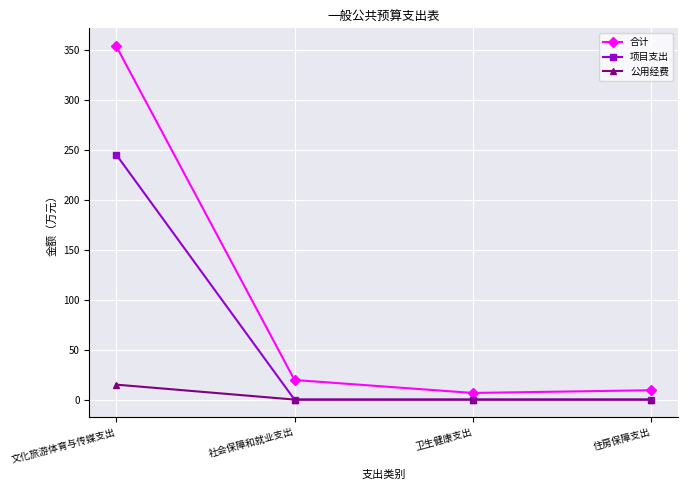

Does the chart display data point markers on the line(s)?

Yes